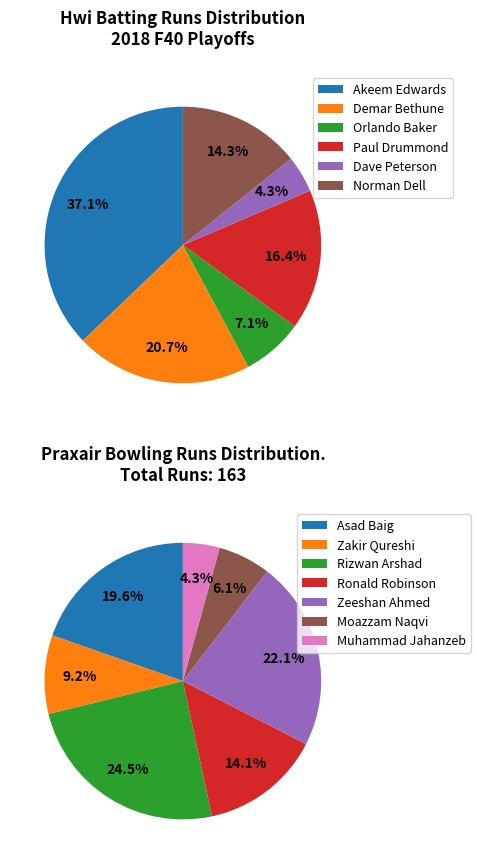

To the nearest percent, what percentage of the pie is Demar Bethune?

21%